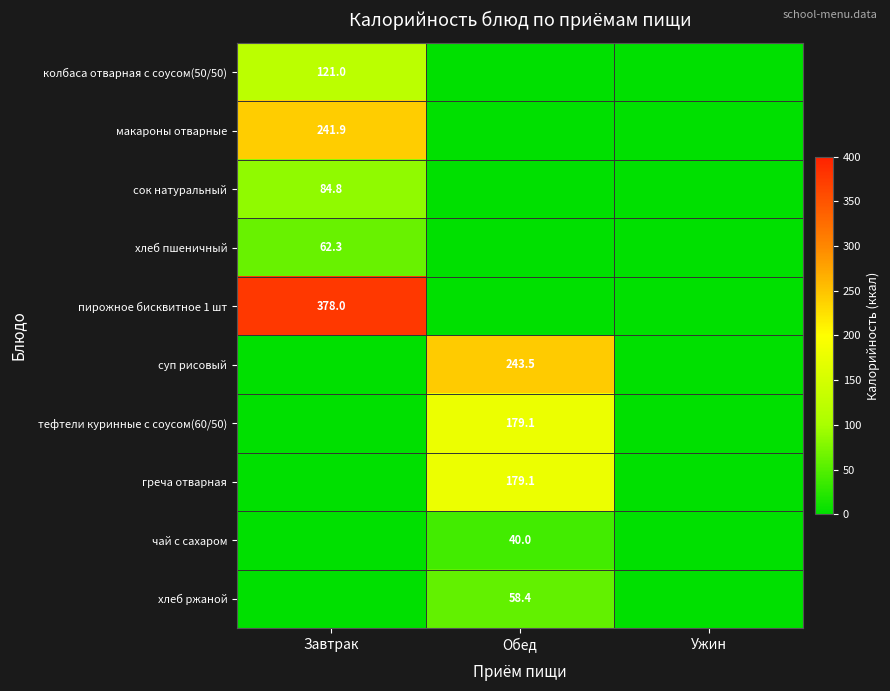

True or false: хлеб пшеничный has a value of 62.3 at Завтрак.

True